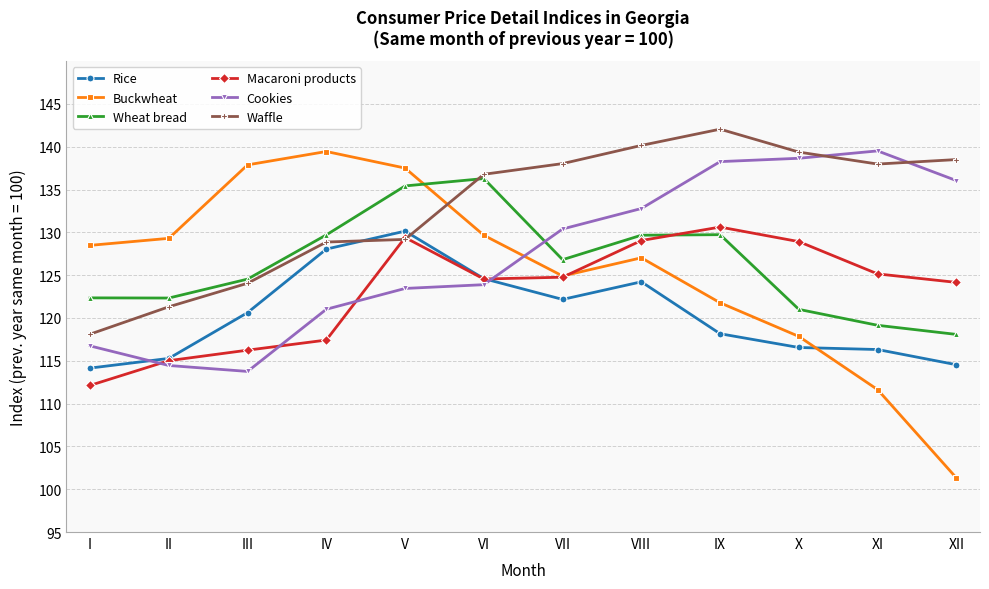

The Wheat bread series shows 136.3 at VI. True or false?

True